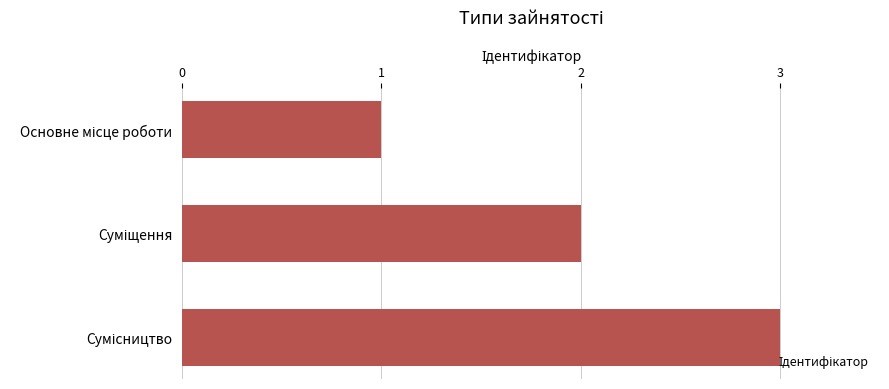

What is the greatest value displayed?

3